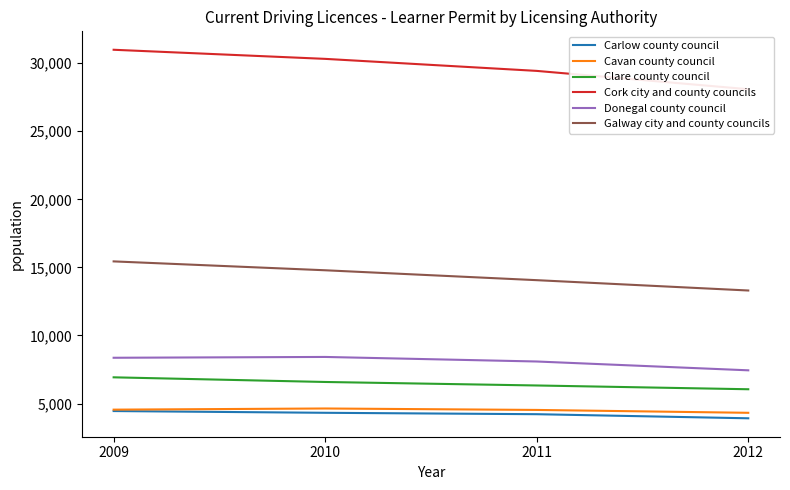

What is the value of the Cavan county council point at the 2nd from the left?

4639